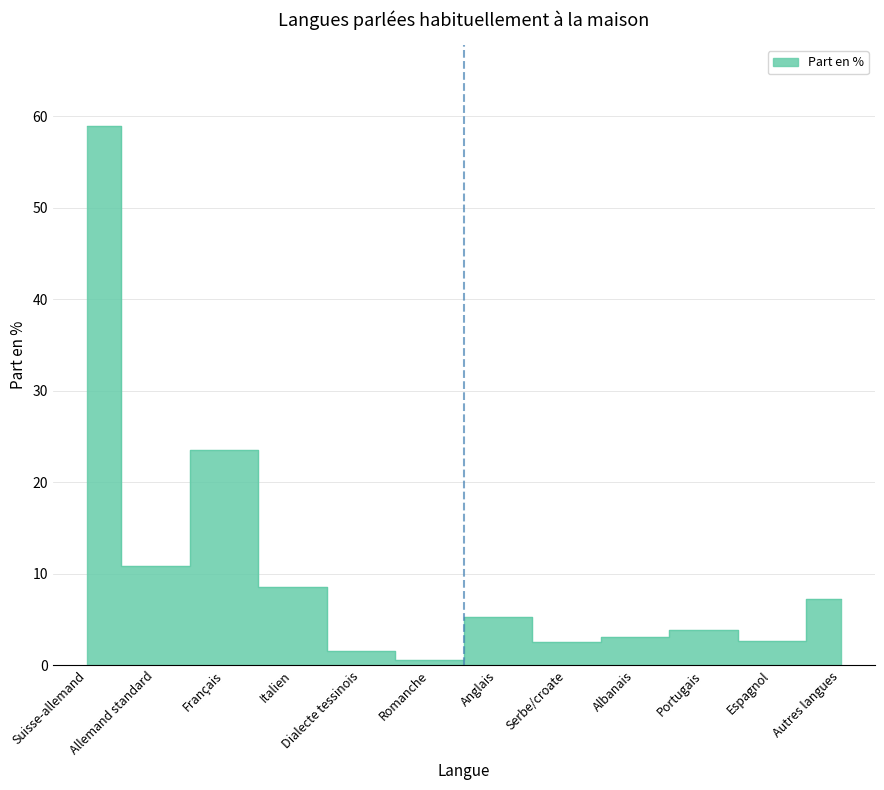

Count the number of categories in the chart.

12